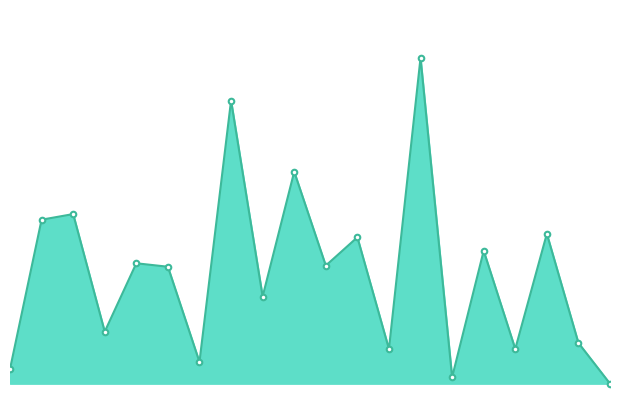

How many interior local valleys (lower than both neighbors) does the data have?

7